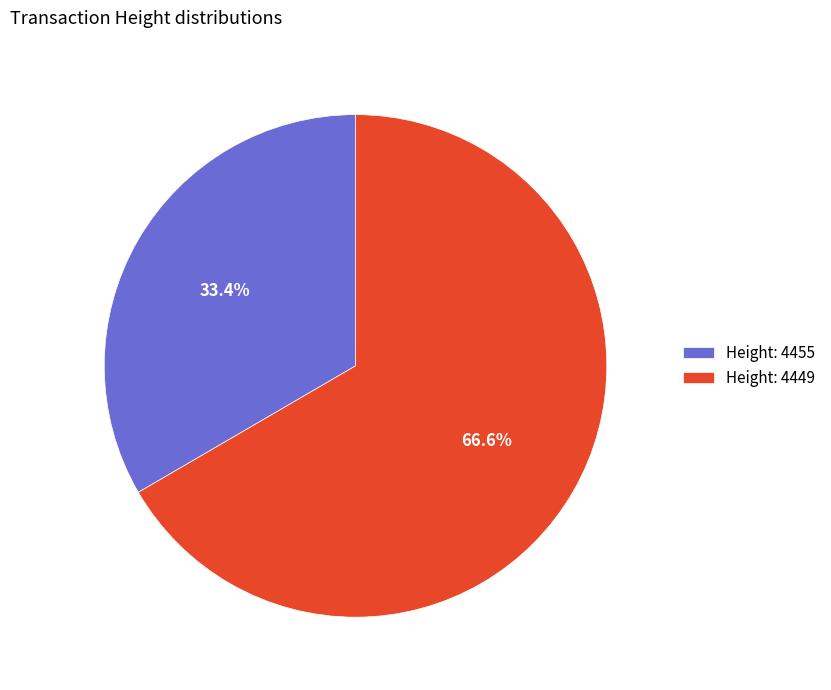

Rank the categories by value from lowest to highest.

Height: 4455, Height: 4449